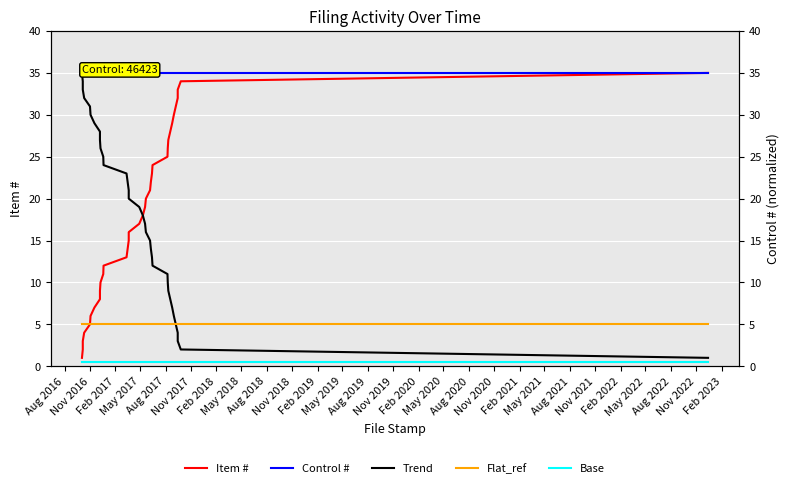

What is the value of the Flat_ref point at the 19th from the left?

5.0